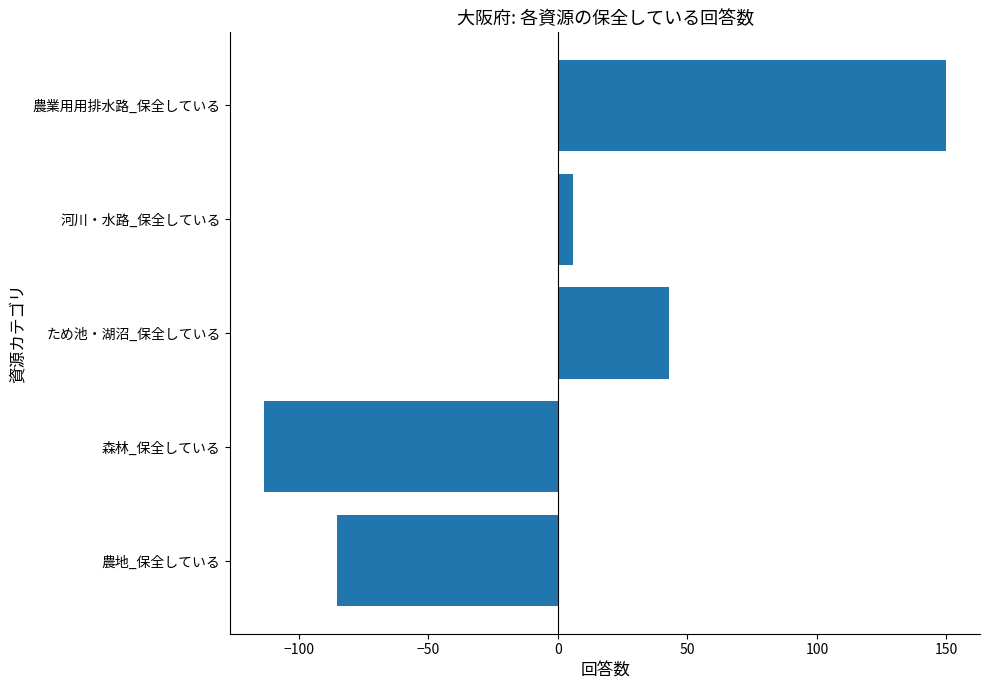

Reading bottom to top, extract all data points from this chart.

-85.2	-113.2	42.8	5.8	149.8